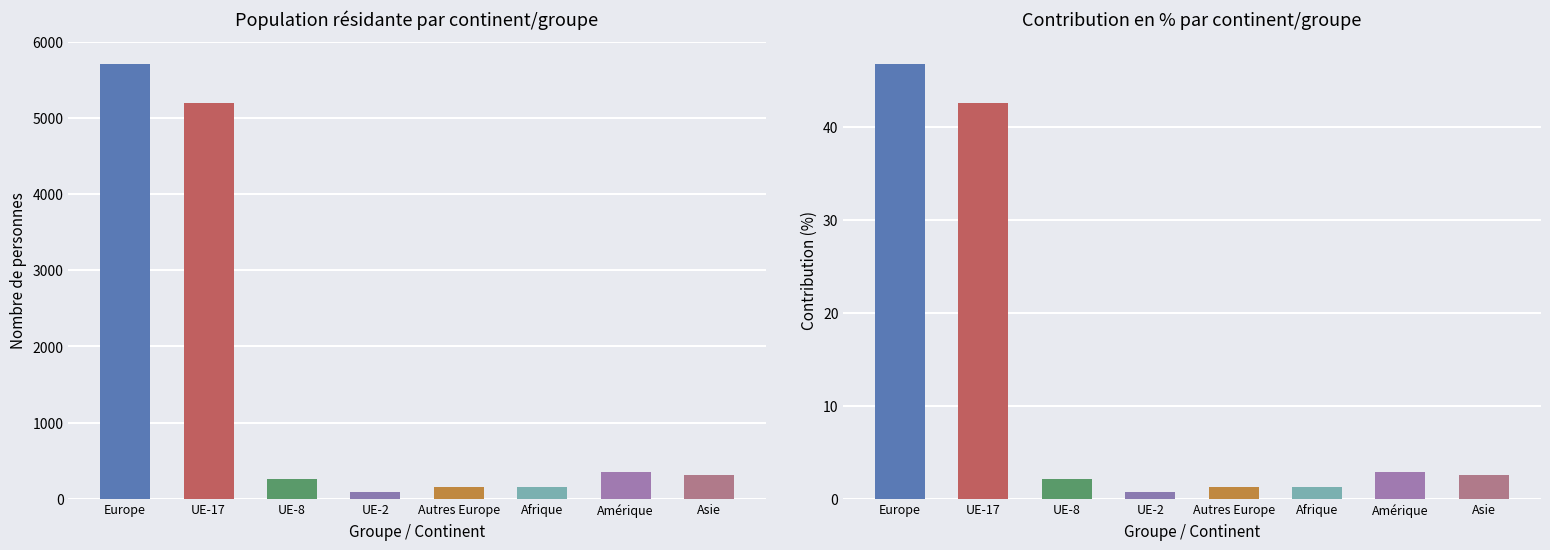

At Amérique, list the series in order from largest to smallest.

Total population résidante permanente, Contribution %